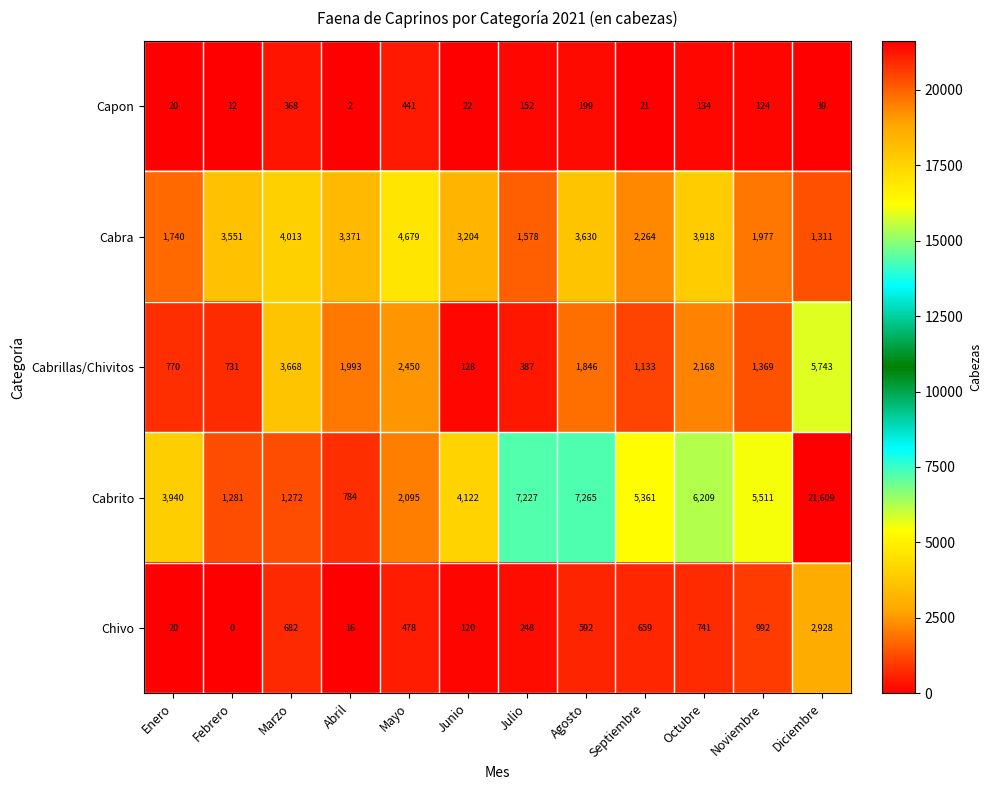

List the series in order of their peak value, lowest first.

Capon, Chivo, Cabra, Cabrillas/Chivitos, Cabrito